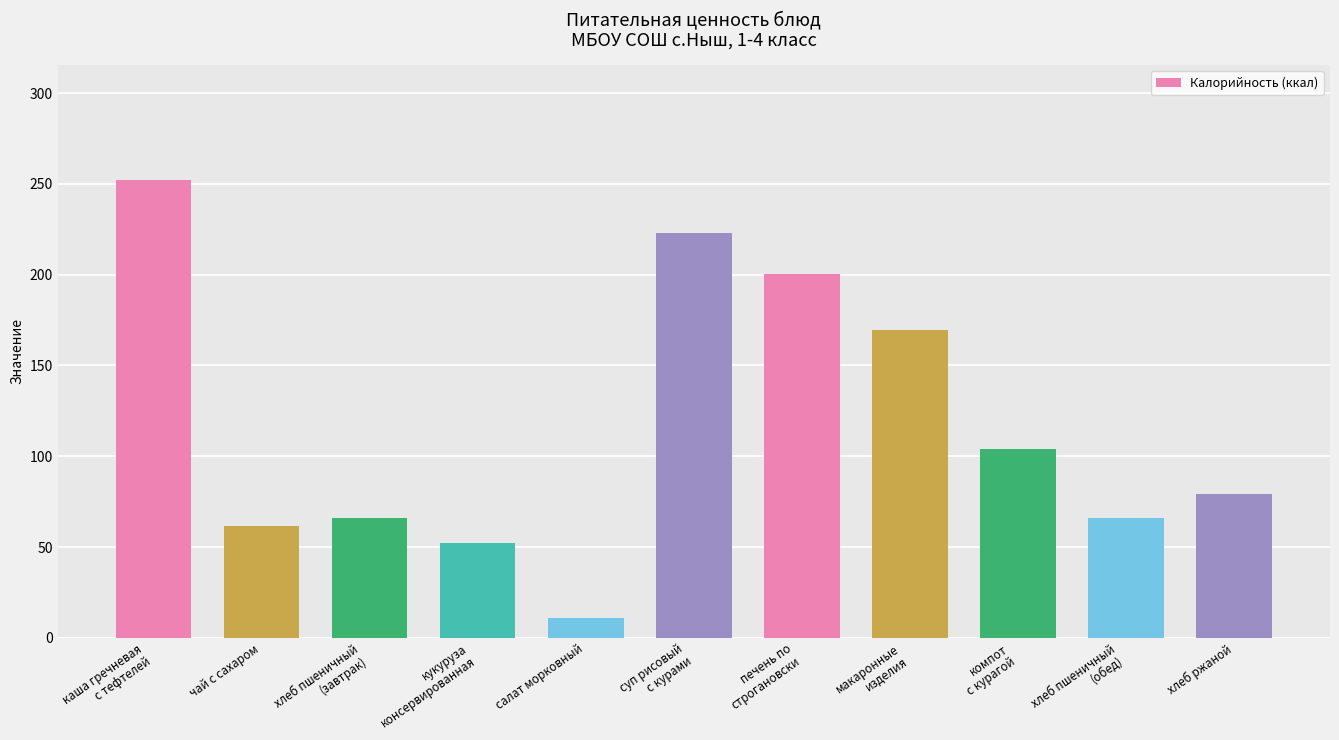

What is the maximum value shown in the chart?

252.3